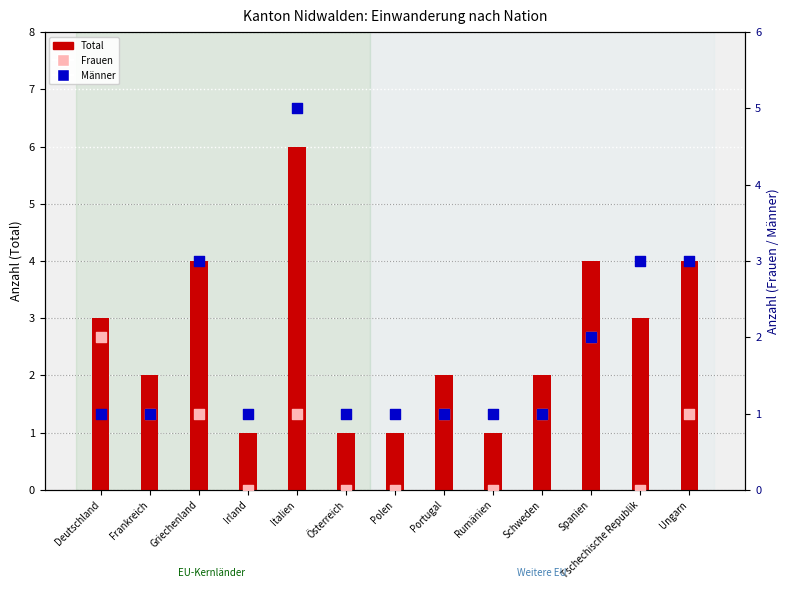

At how many categories does at least one series exceed 5?

1